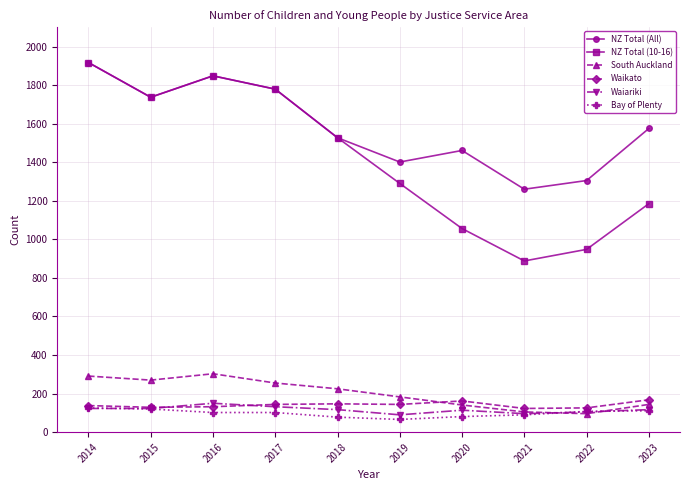

Where does the NZ Total (All) series first go above 1575?

2014